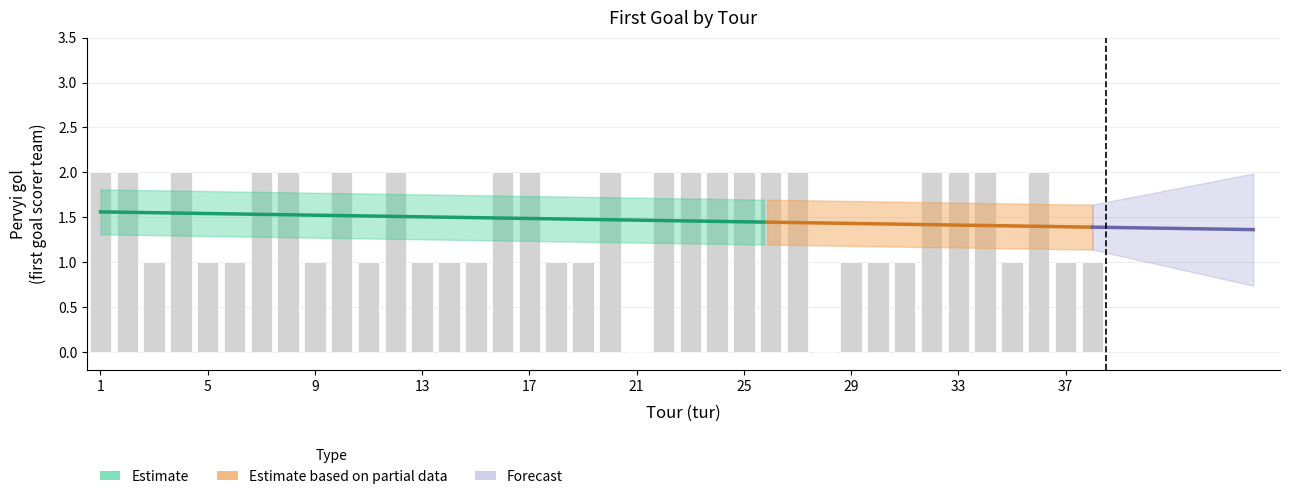

How many categories are shown in the chart?

38